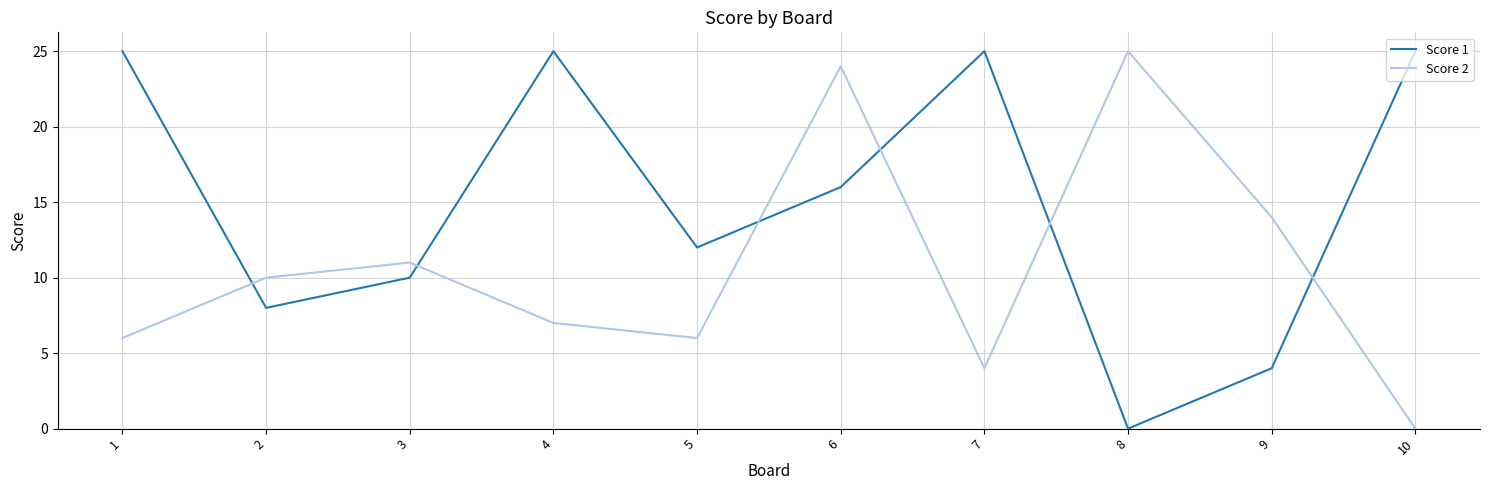

List the series in order of their overall mean, highest first.

Score 1, Score 2